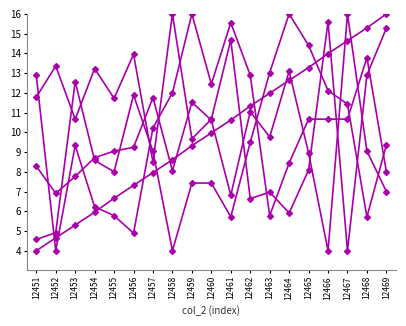

Is this an area chart (filled region under the line)?

No